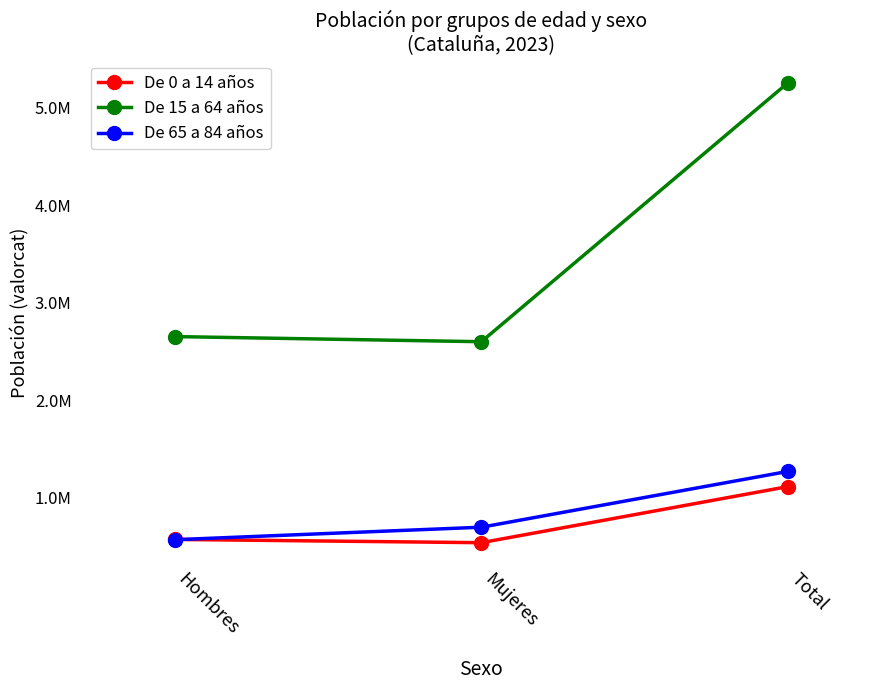

Reading right to left, what are all the values shown in this chart?

De 0 a 14 años: 1116910	541729	575181
De 15 a 64 años: 5255889	2601710	2654179
De 65 a 84 años: 1272703	700459	572244